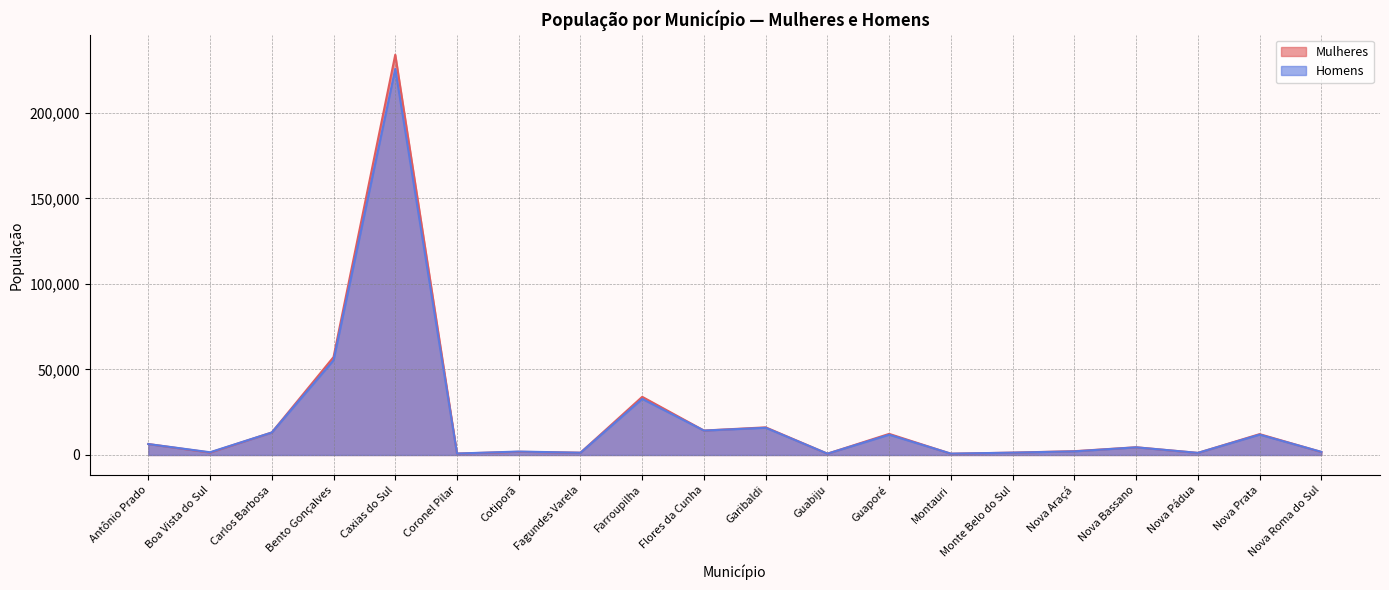

What is the label of the 11th point from the right?

Flores da Cunha